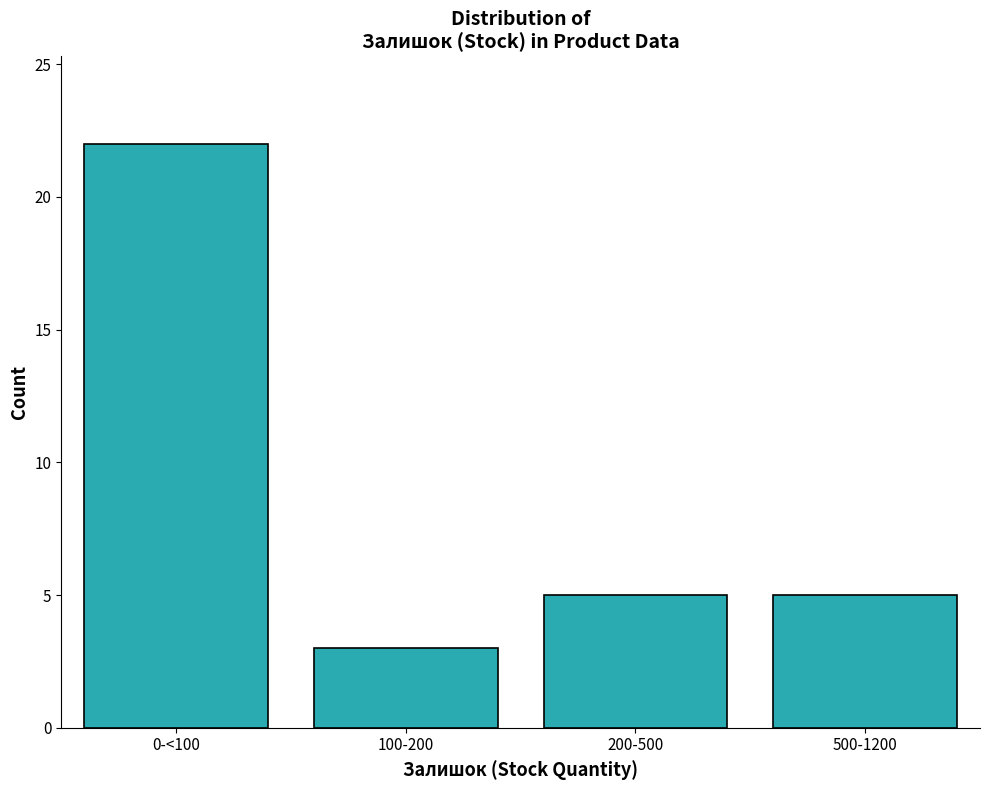

Reading left to right, transcribe all the data shown in this chart.

0-<100=22	100-200=3	200-500=5	500-1200=5